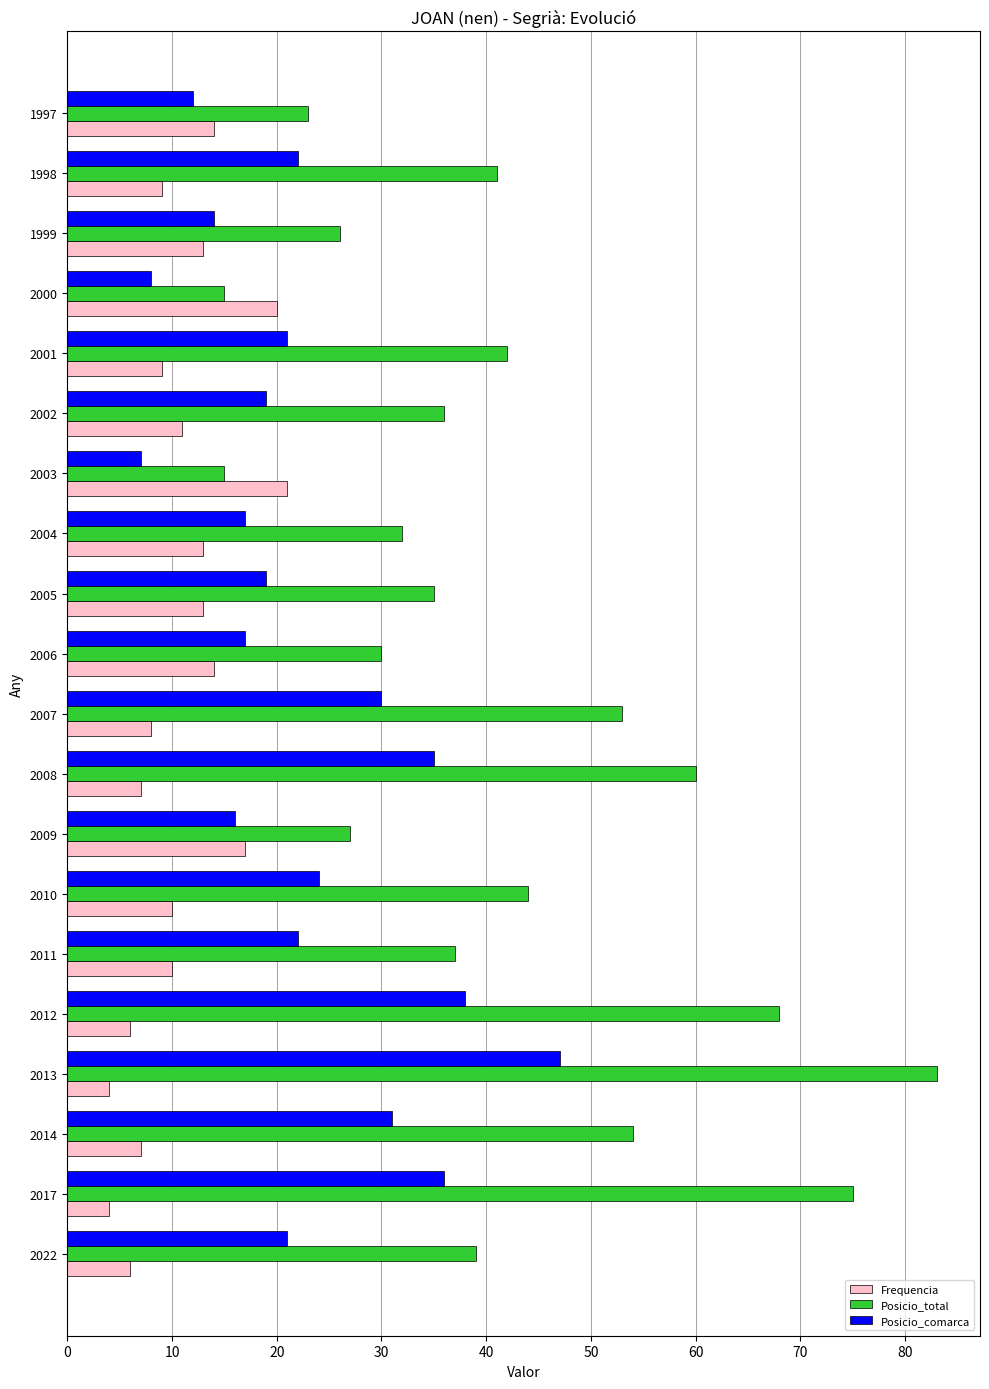

Count the number of data series in this chart.

3